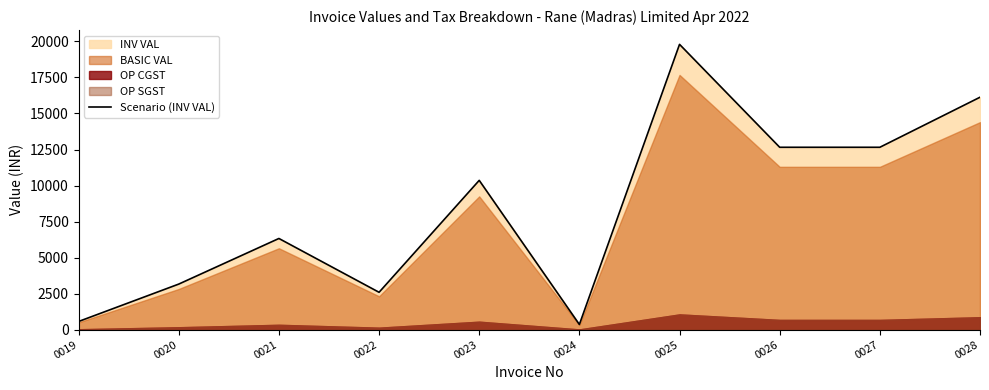

What is the average value?

8461.6